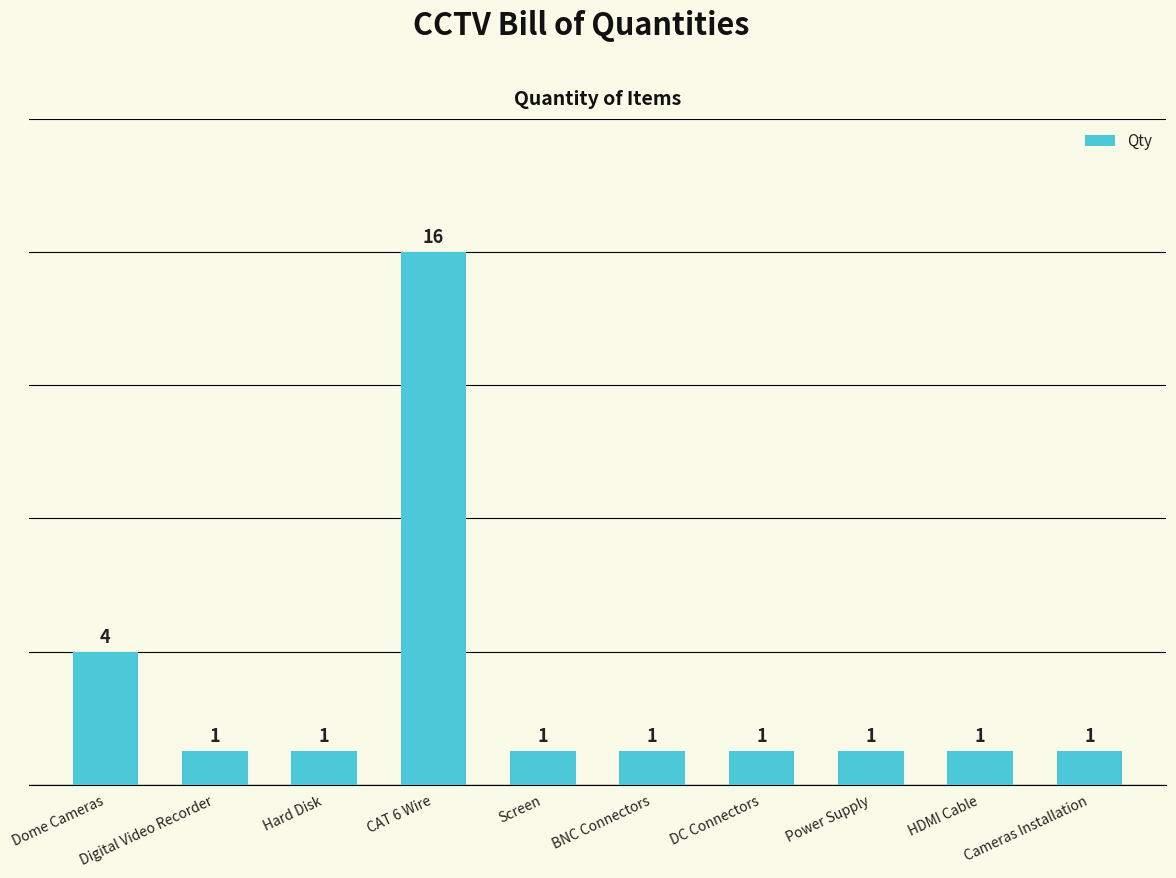

Does the chart contain stacked bars?

No